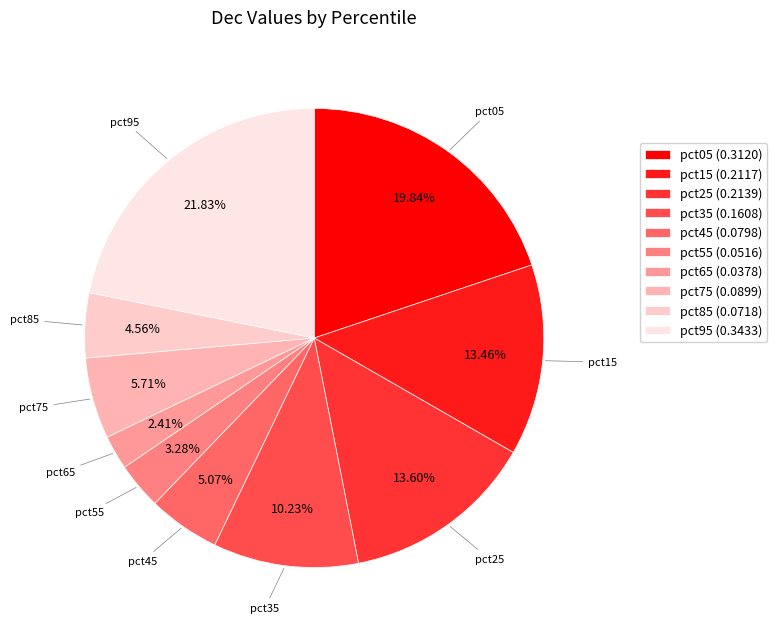

What is the smallest slice in the pie chart?

pct65